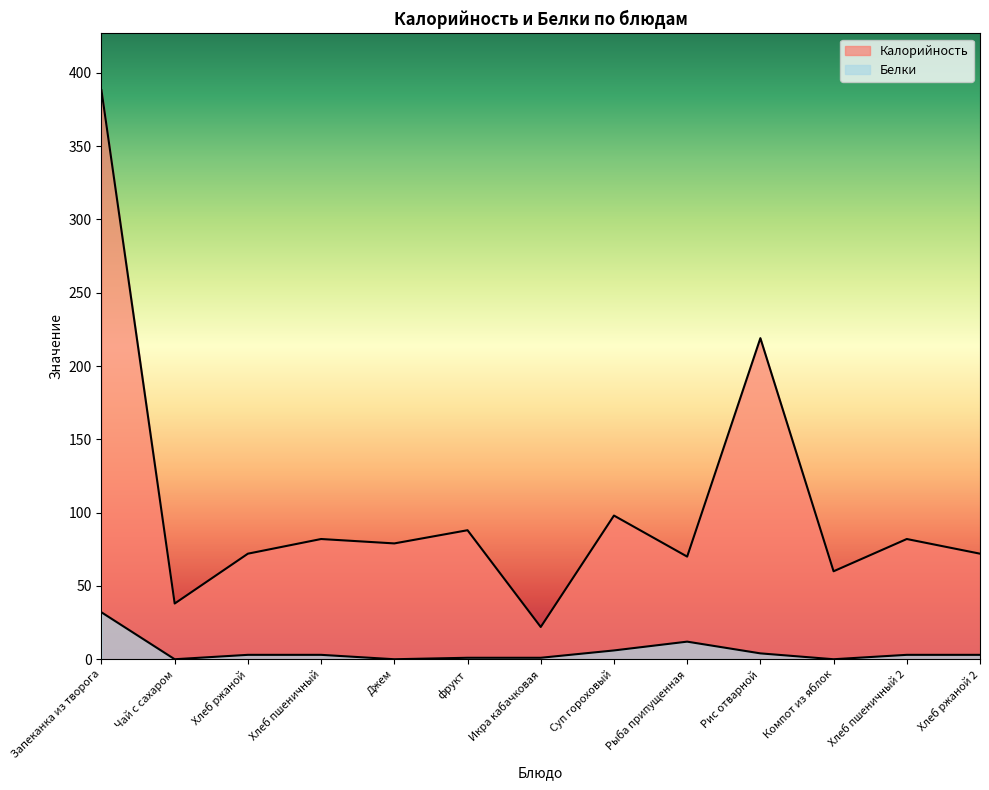

Where is the first local maximum for Белки?

Рыба припущенная